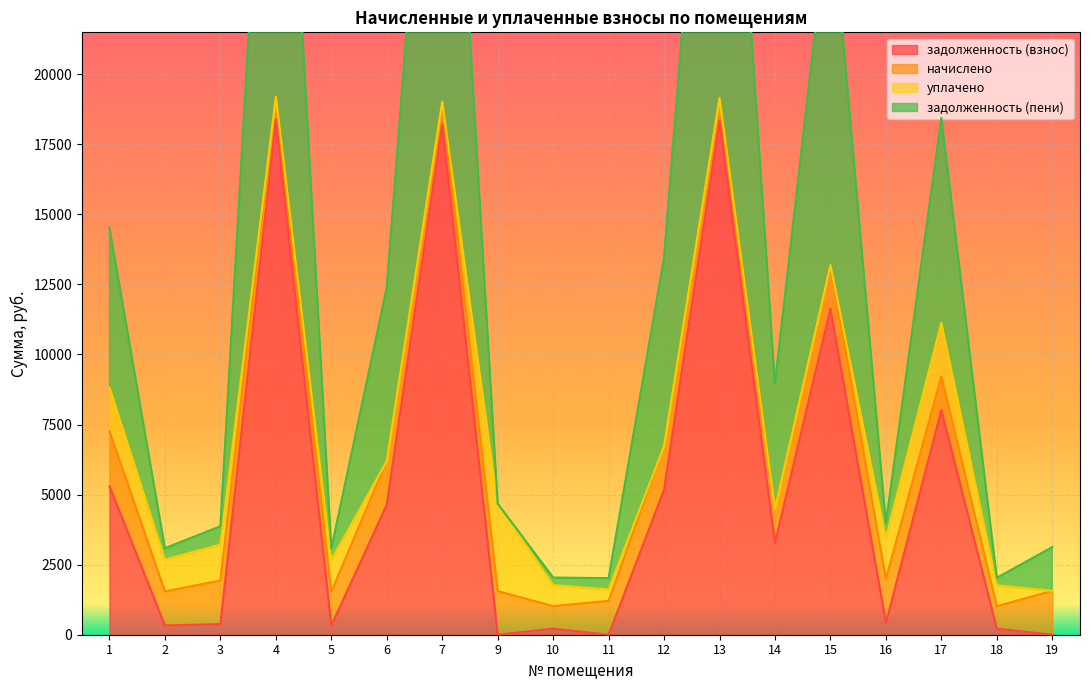

Between 9 and 3, which is larger?

3